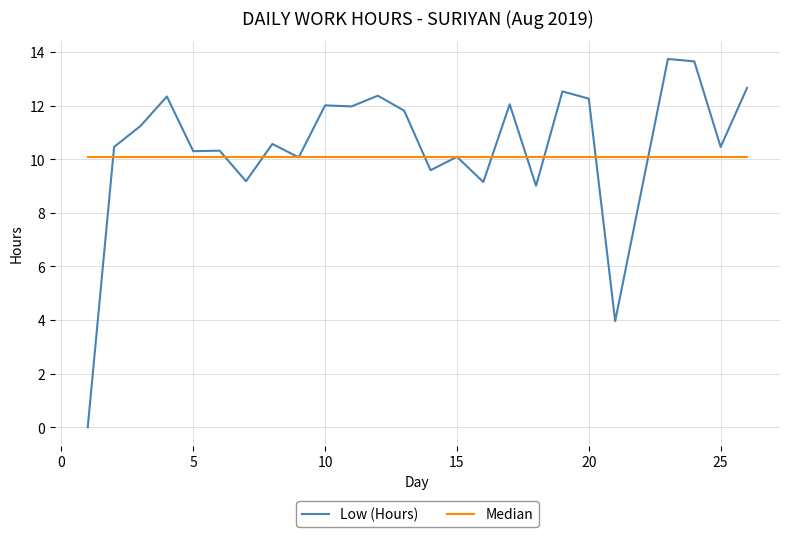

List the series in order of their overall mean, highest first.

Low (Hours), Median